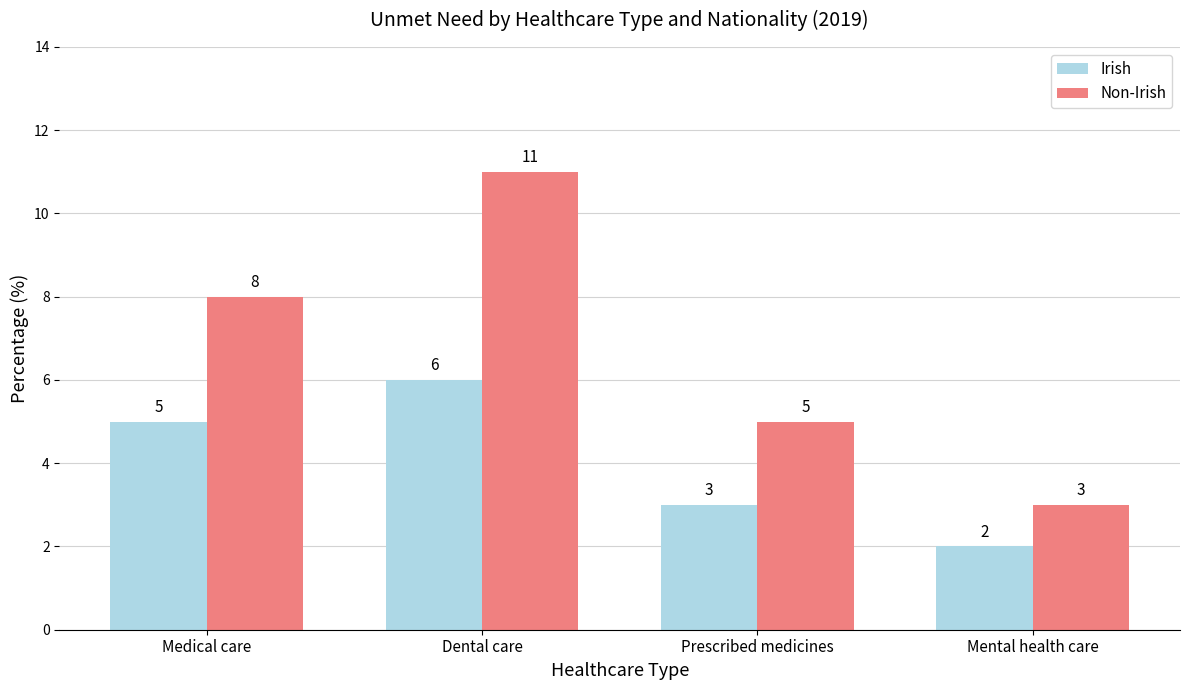

Rank the series at Medical care from lowest to highest value.

Irish, Non-Irish